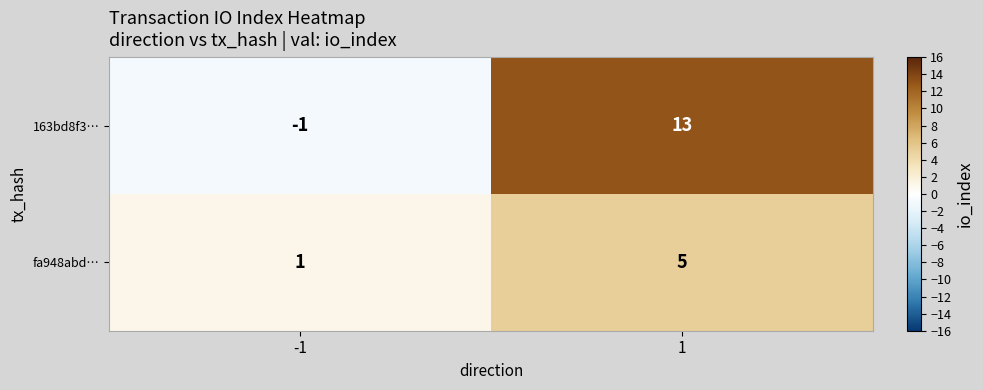

Rank the series at 1 from highest to lowest value.

163bd8f3…, fa948abd…